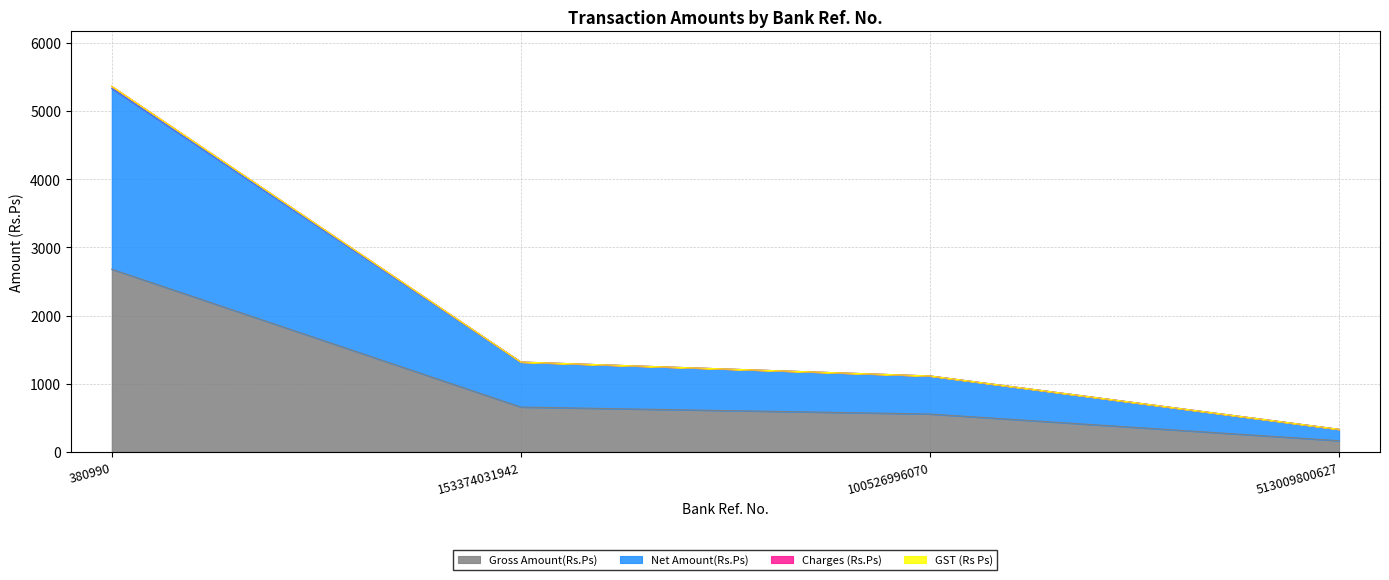

Where does the Net Amount(Rs.Ps) series first go above 1320?

380990